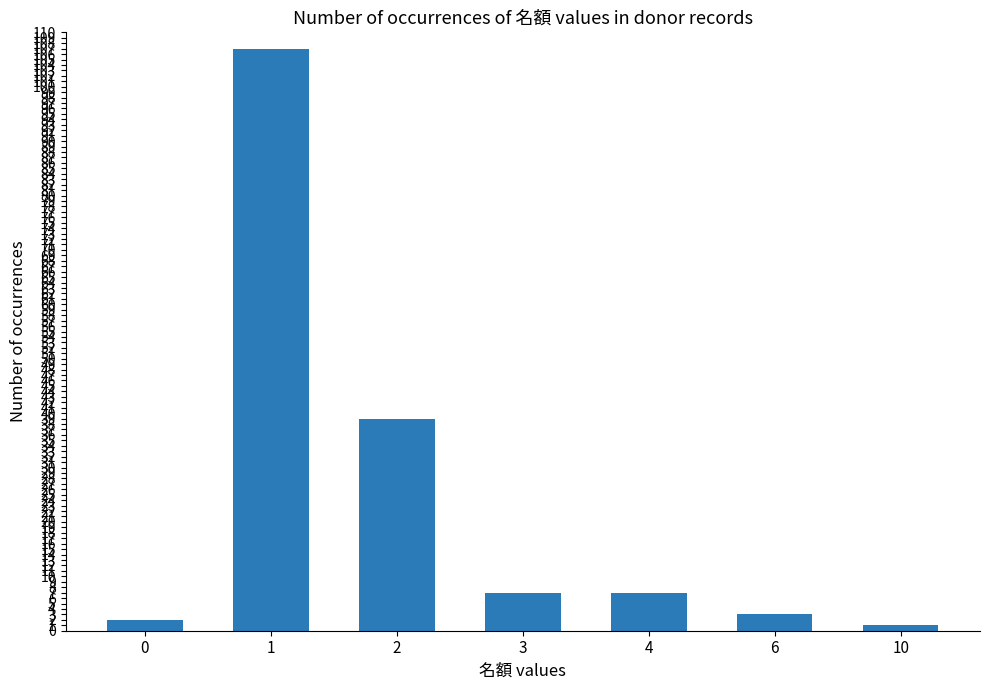

Which label corresponds to the largest value in the chart?

1